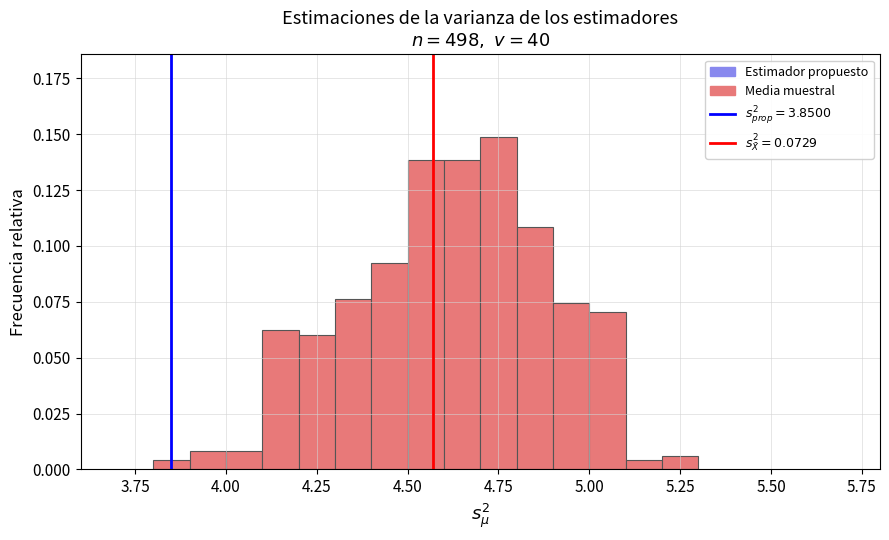

Read against the x-axis, roughly where is the centre of the tallest bar?

4.75